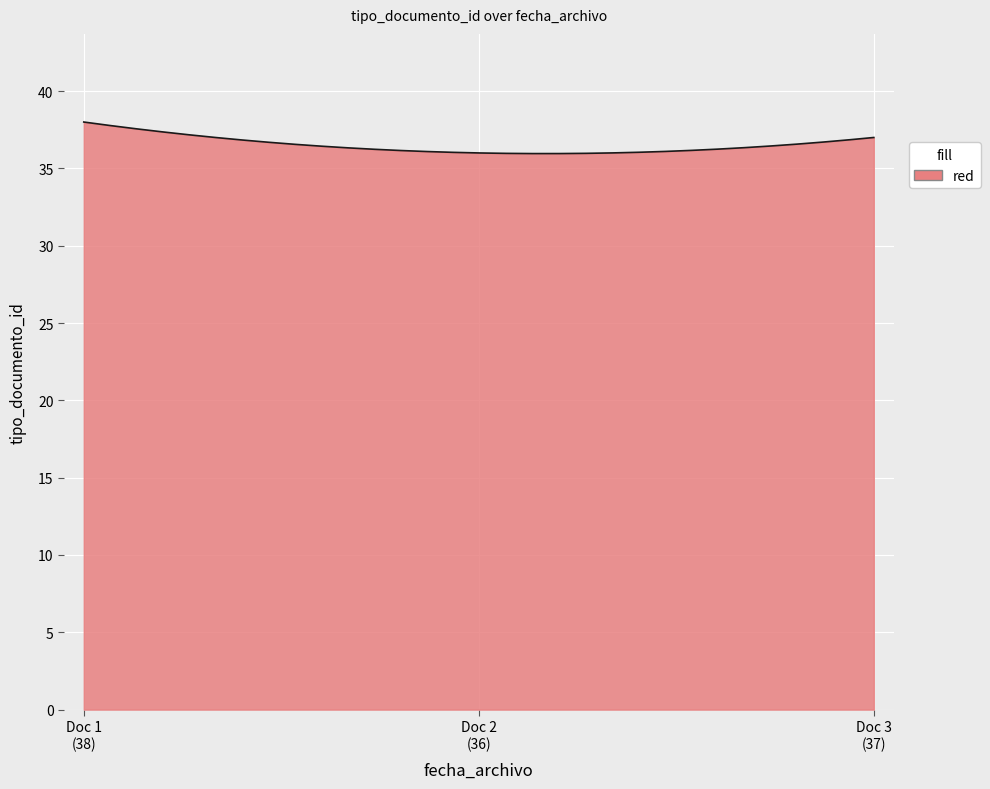

What is the difference between the maximum and minimum values?

2.0